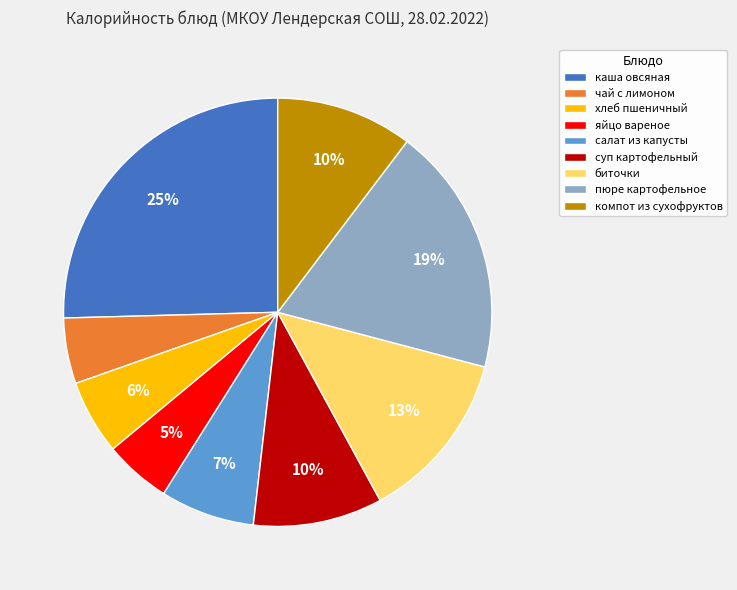

What percentage is the компот из сухофруктов slice, to the nearest percent?

10%